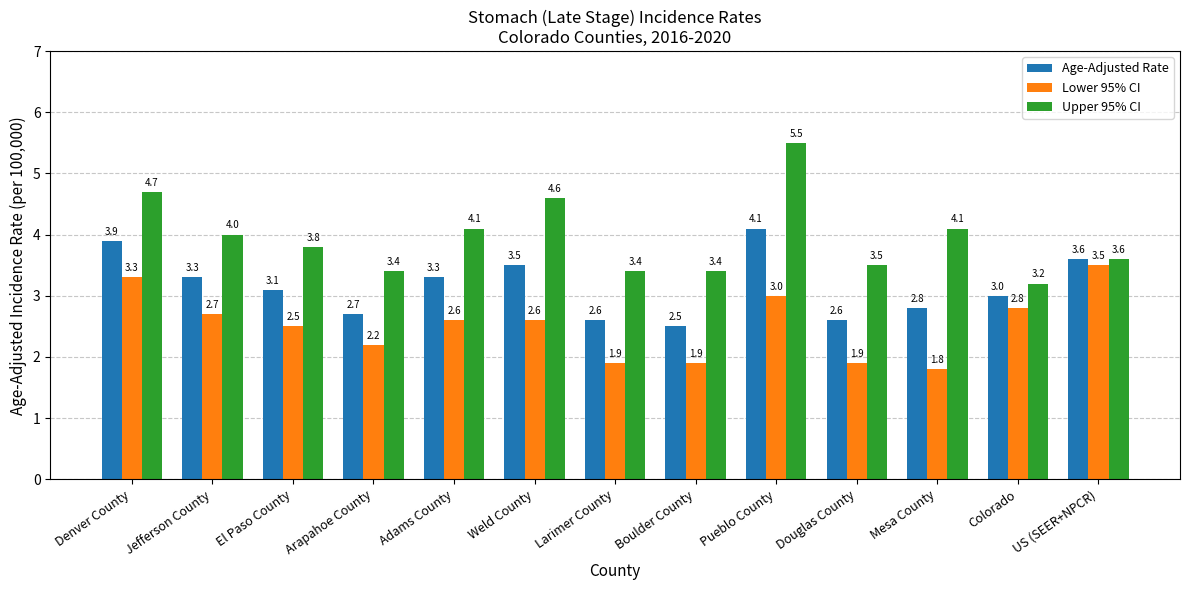

Read the Age-Adjusted Rate value at Colorado.

3.0